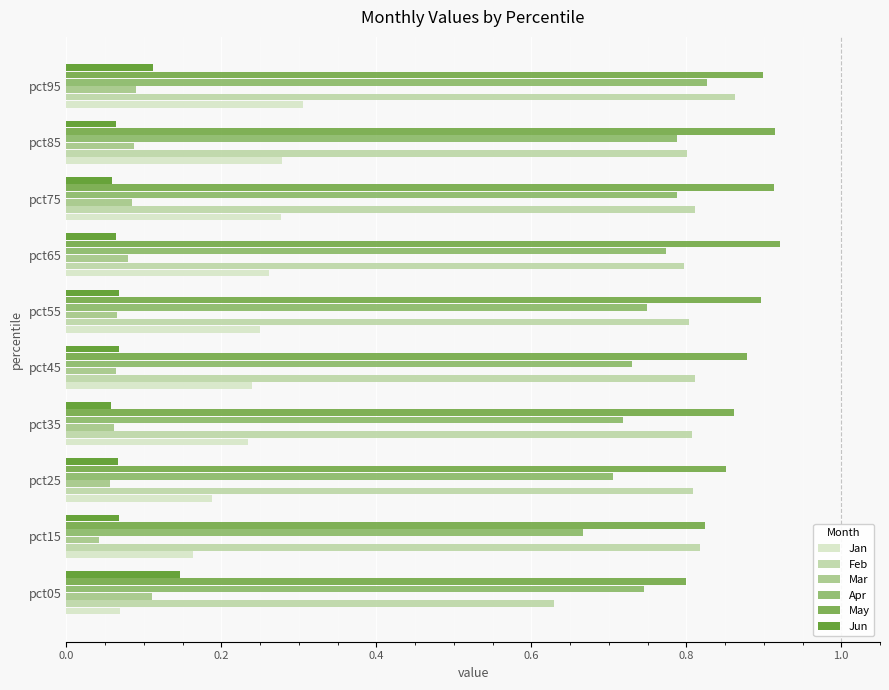

Which series has the widest spread of values?

Jan